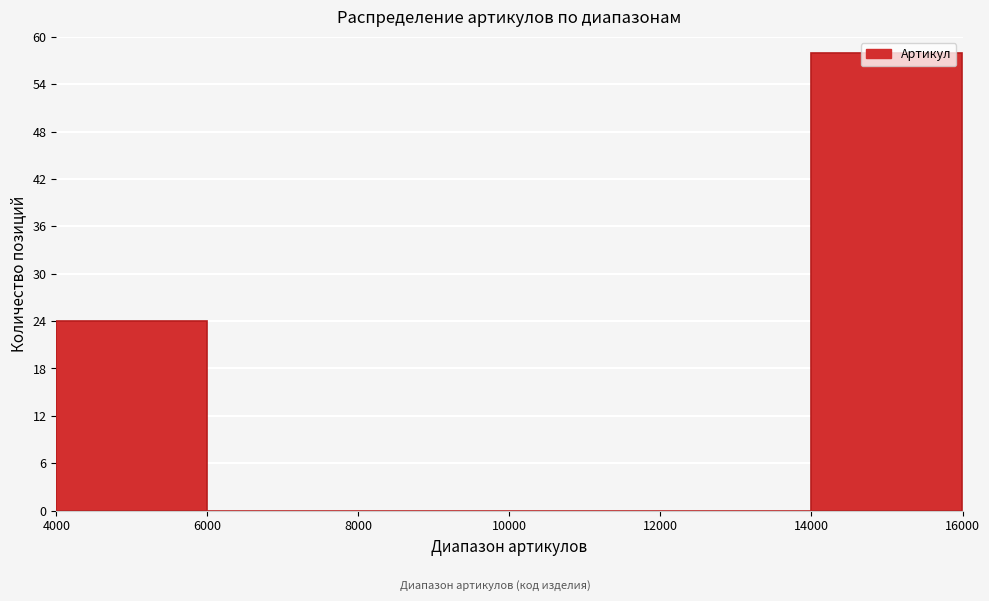

Reading left to right, list every bar in this chart as the range it spans on the x-axis followed by its height. The values are not printed on the chart, so give them approximately, as read against the axis.

4000 to 6000: 24
6000 to 8000: 0
8000 to 10000: 0
10000 to 12000: 0
12000 to 14000: 0
14000 to 16000: 58